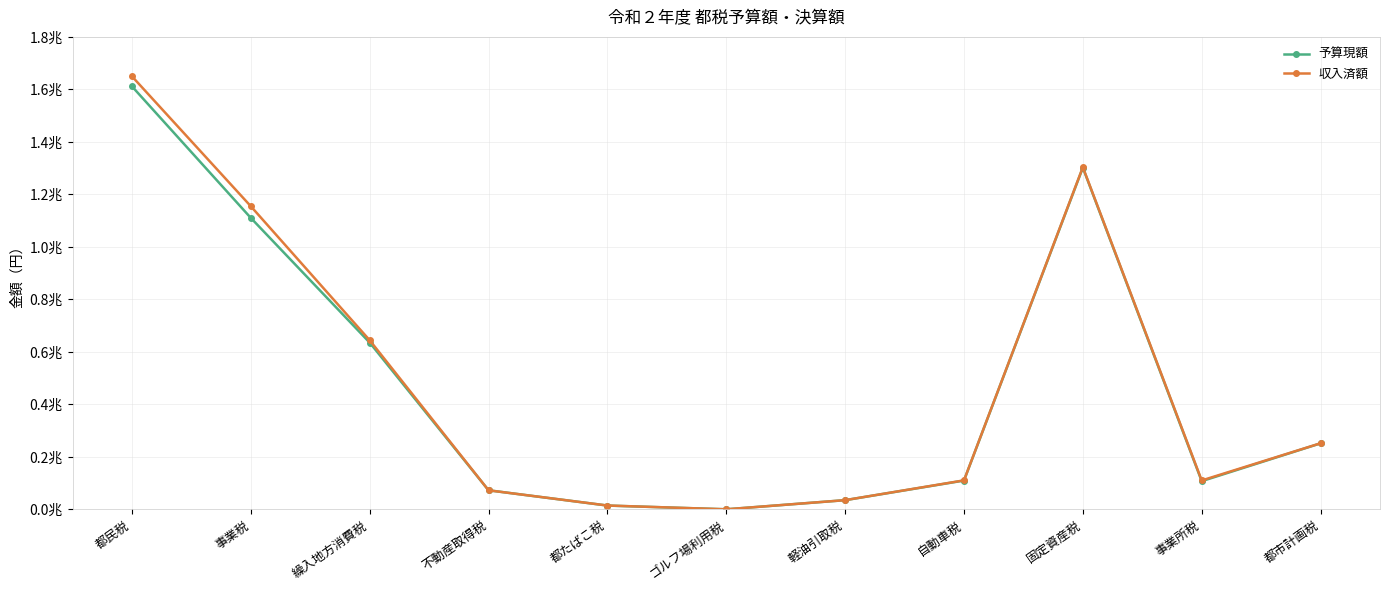

Reading left to right, extract all data points from this chart.

予算現額: 都民税=1611531317000	事業税=1110453673000	繰入地方消費税=635469000000	不動産取得税=72930970000	都たばこ税=14772090000	ゴルフ場利用税=520525000	軽油引取税=35310000000	自動車税=110067069000	固定資産税=1301843719000	事業所税=107729003000	都市計画税=251783961000
収入済額: 都民税=1649785141592	事業税=1154838185678	繰入地方消費税=644462417702	不動産取得税=72895037028	都たばこ税=14922877563	ゴルフ場利用税=549867300	軽油引取税=35377626542	自動車税=110772670577	固定資産税=1303633686941	事業所税=110421129388	都市計画税=252076575269